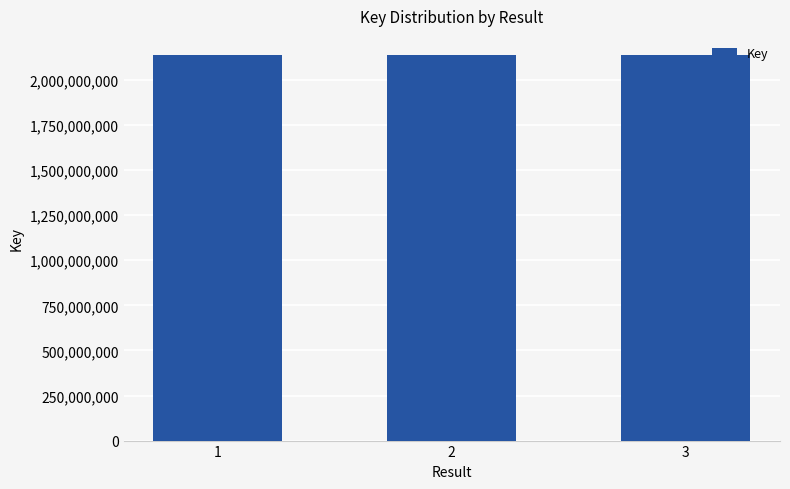

How many bars are there in total?

3